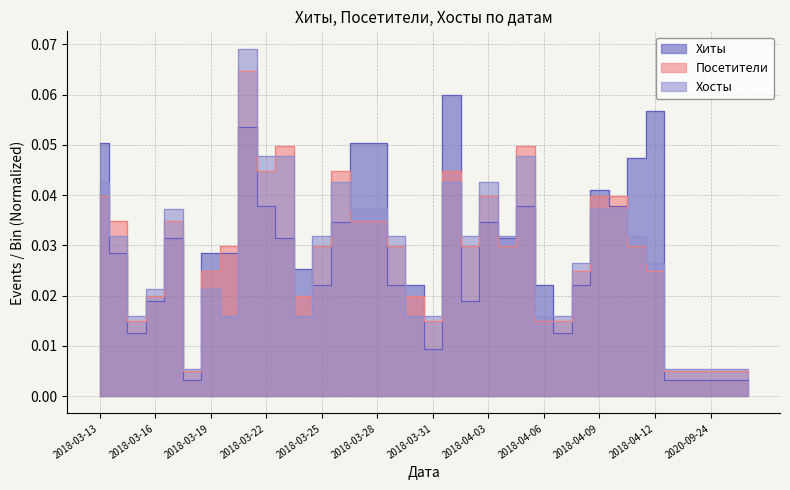

Where is Хосты nearest to the value 0?

2018-03-18